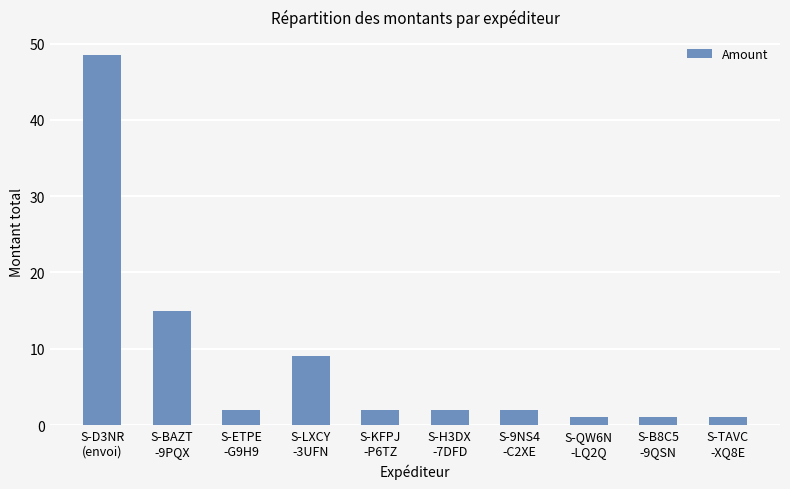

What is the minimum value shown in the chart?

1.0